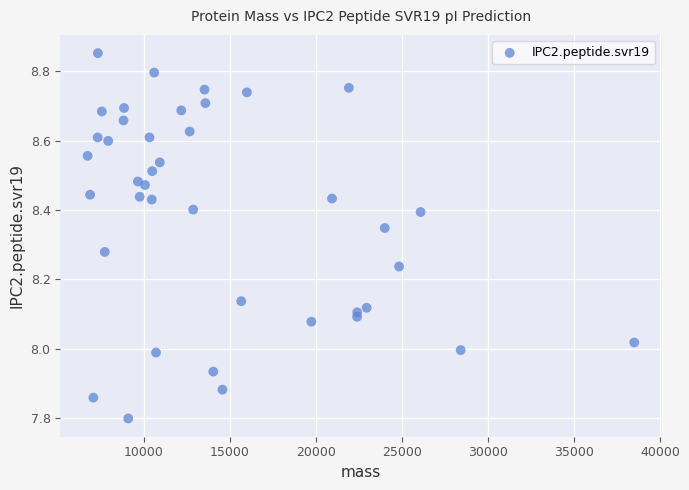

What is the range of X values (max minus min)?

31770.1